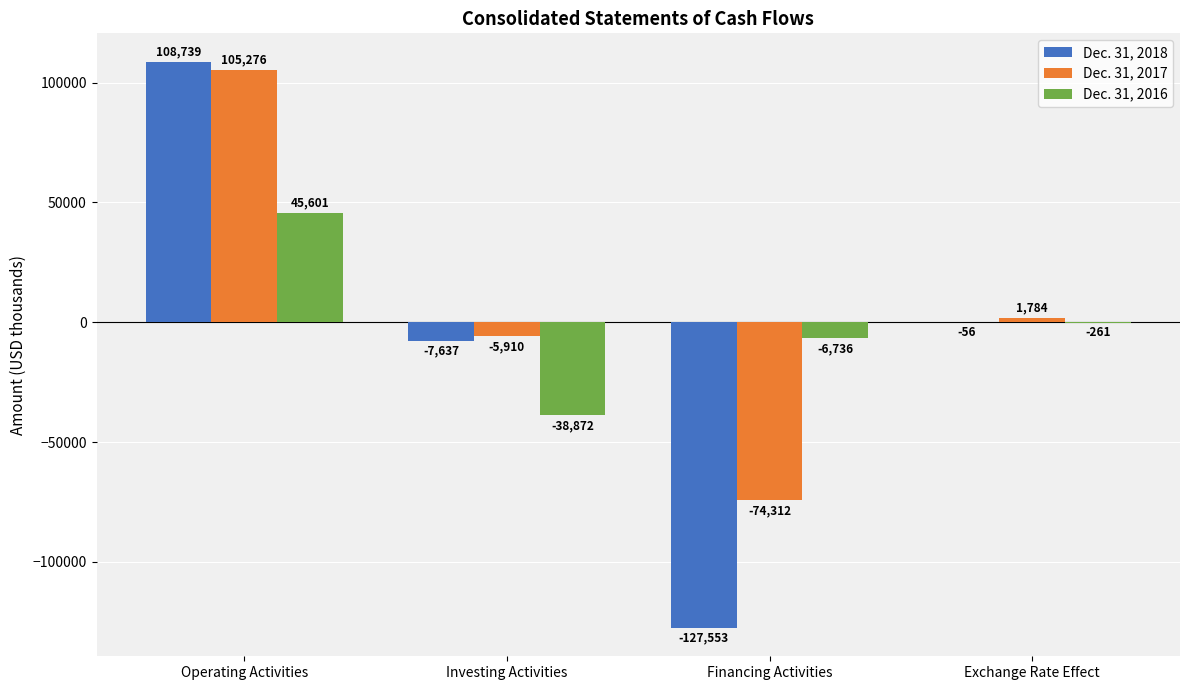

What is the approximate value of Dec. 31, 2018 at Exchange Rate Effect, to the nearest 10?

-60